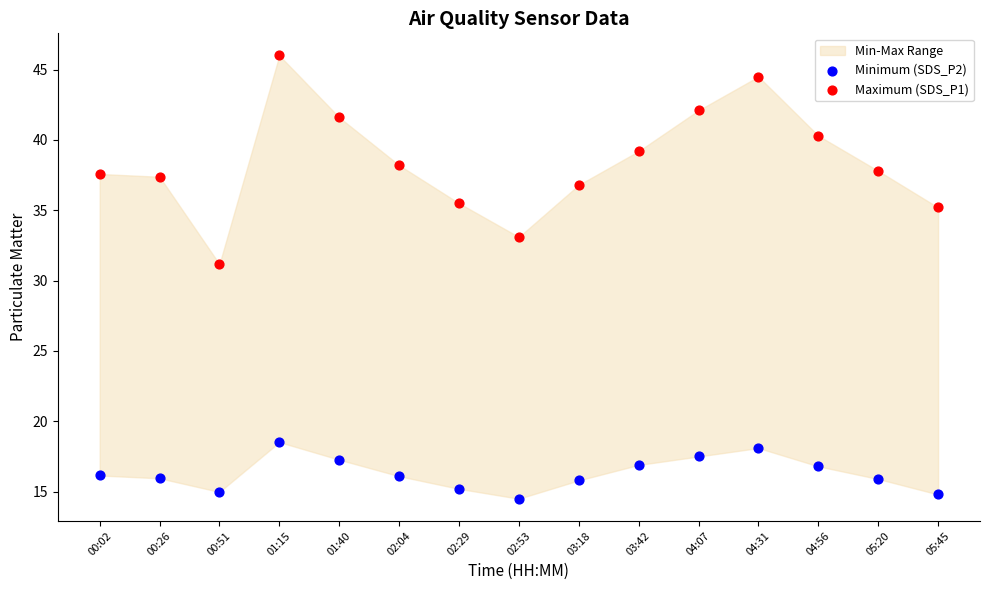

Which series contains the highest Y value?

Maximum (SDS_P1)